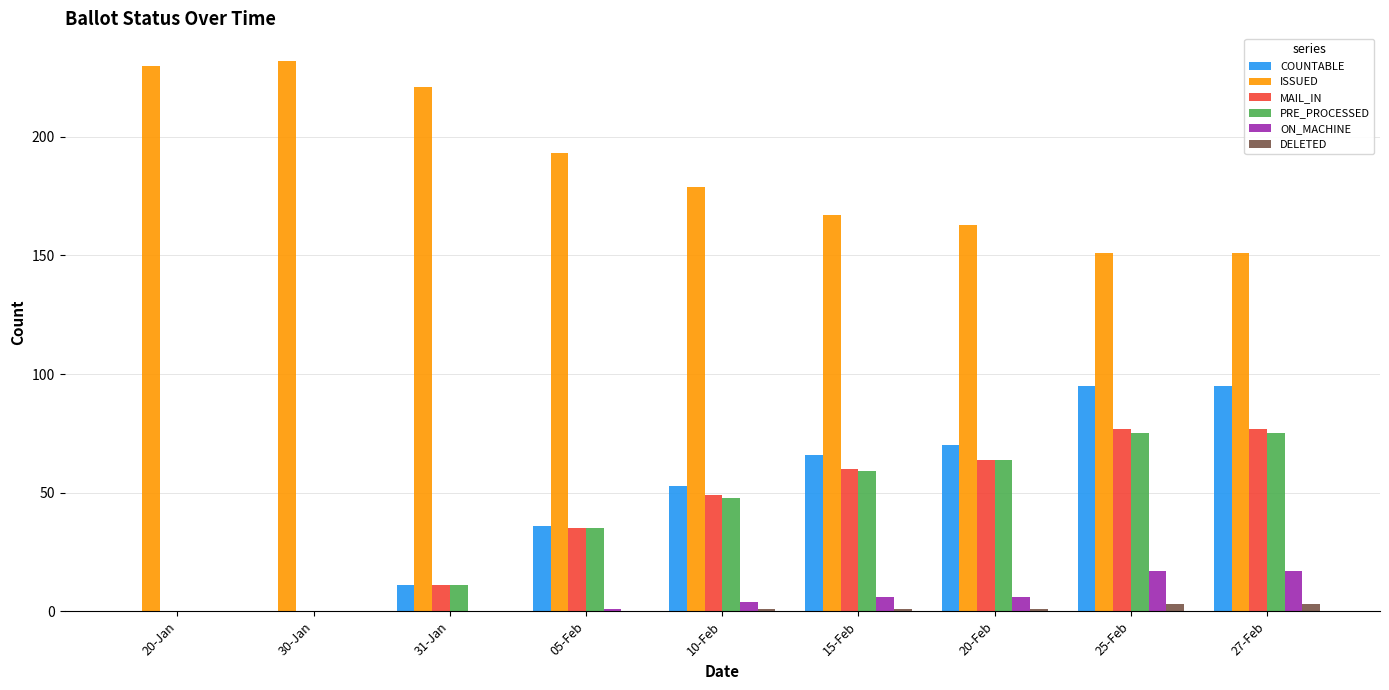

What is the maximum value shown in the chart?

232